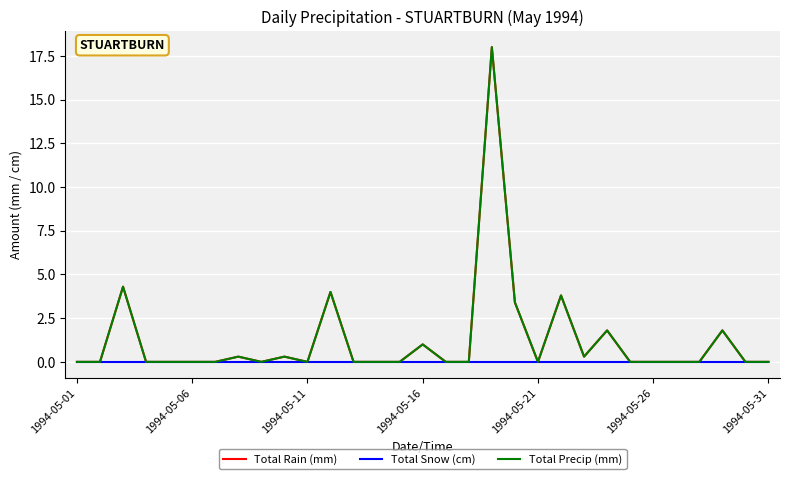

Does the chart have visible grid lines?

Yes